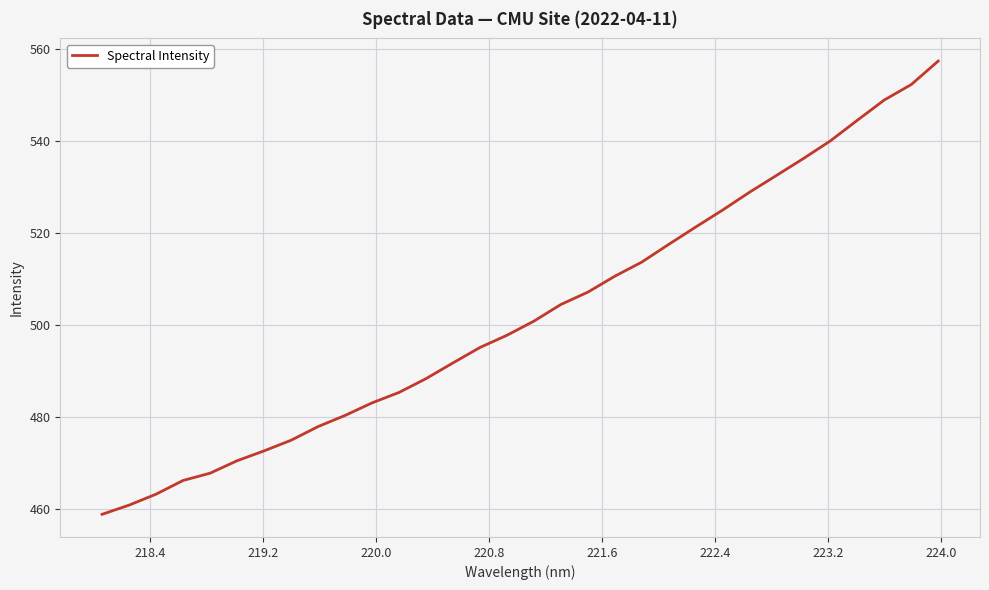

What is the average value?

502.3